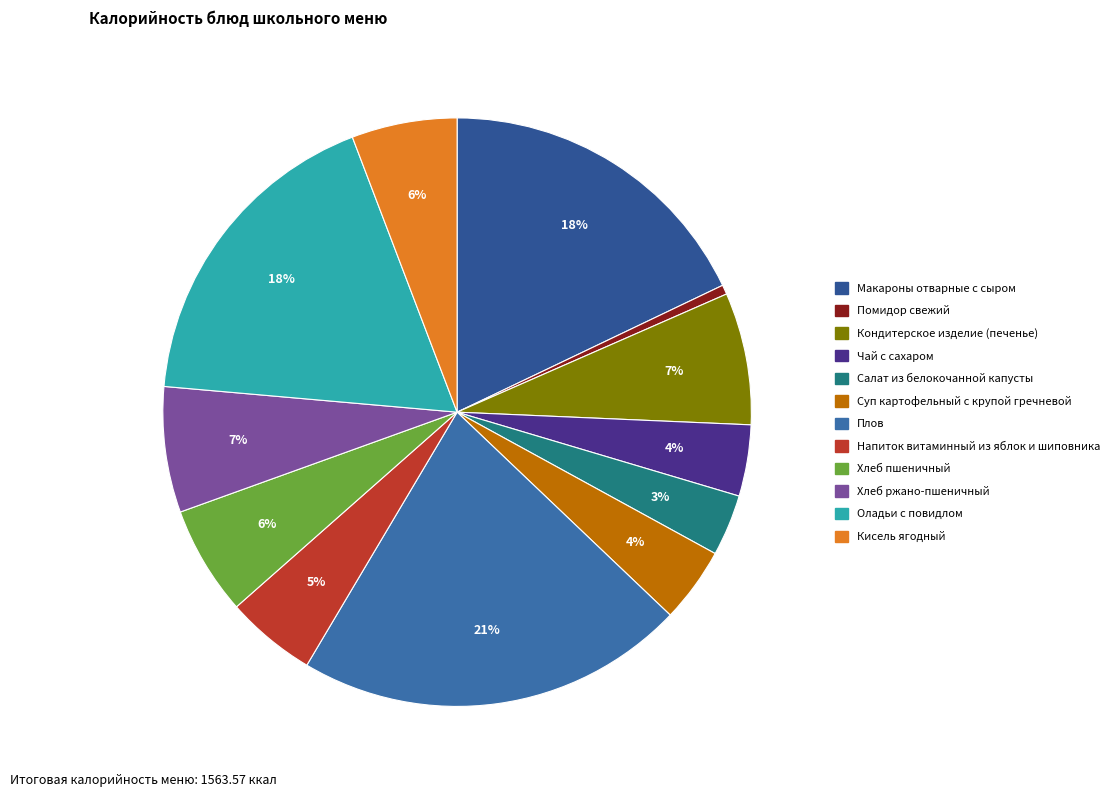

Rank the categories by value from highest to lowest.

Плов, Макароны отварные с сыром, Оладьи с повидлом, Кондитерское изделие (печенье), Хлеб ржано-пшеничный, Хлеб пшеничный, Кисель ягодный, Напиток витаминный из яблок и шиповника, Суп картофельный с крупой гречневой, Чай с сахаром, Салат из белокочанной капусты, Помидор свежий